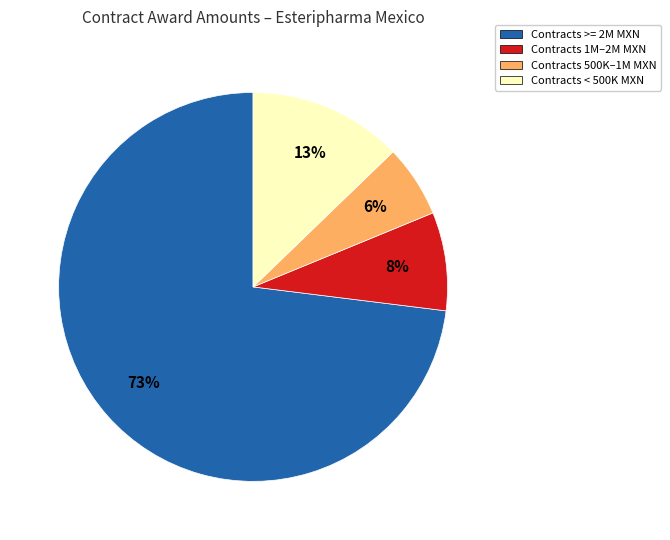

Is there a majority slice in this chart?

Yes